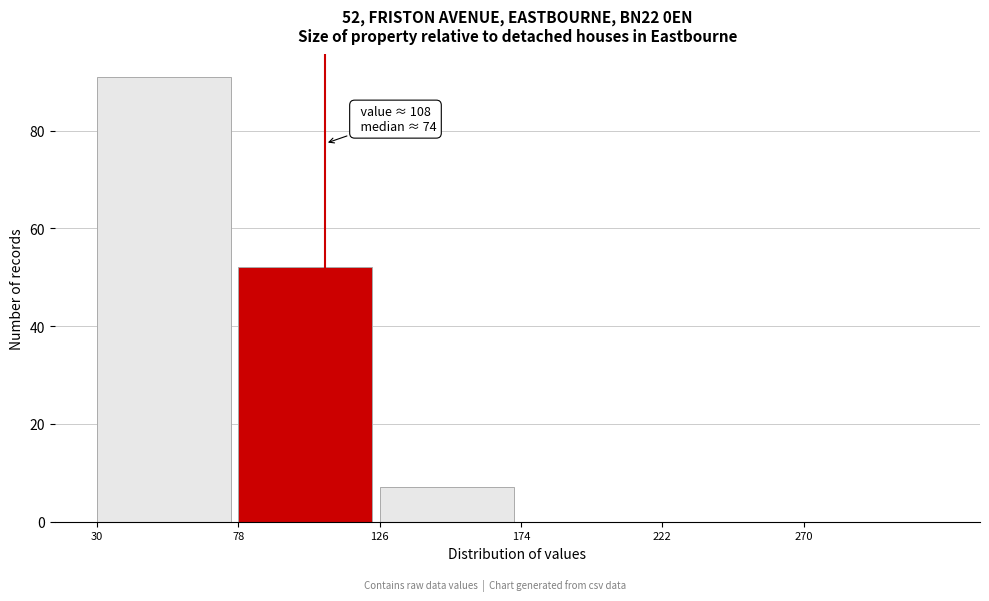

Over which range of the x-axis is the bar tallest?

30 to 78